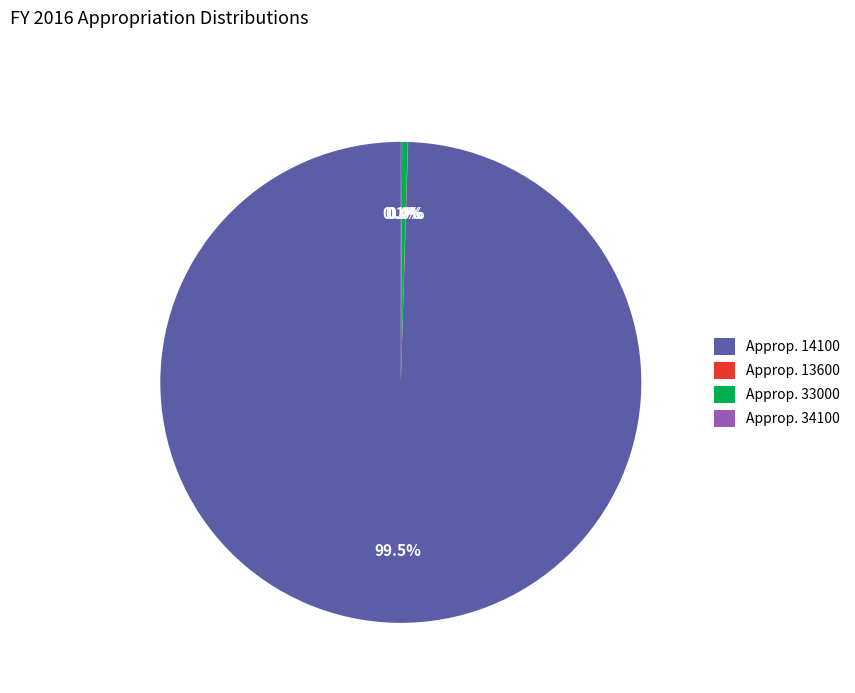

Which slice is the largest?

Approp. 14100